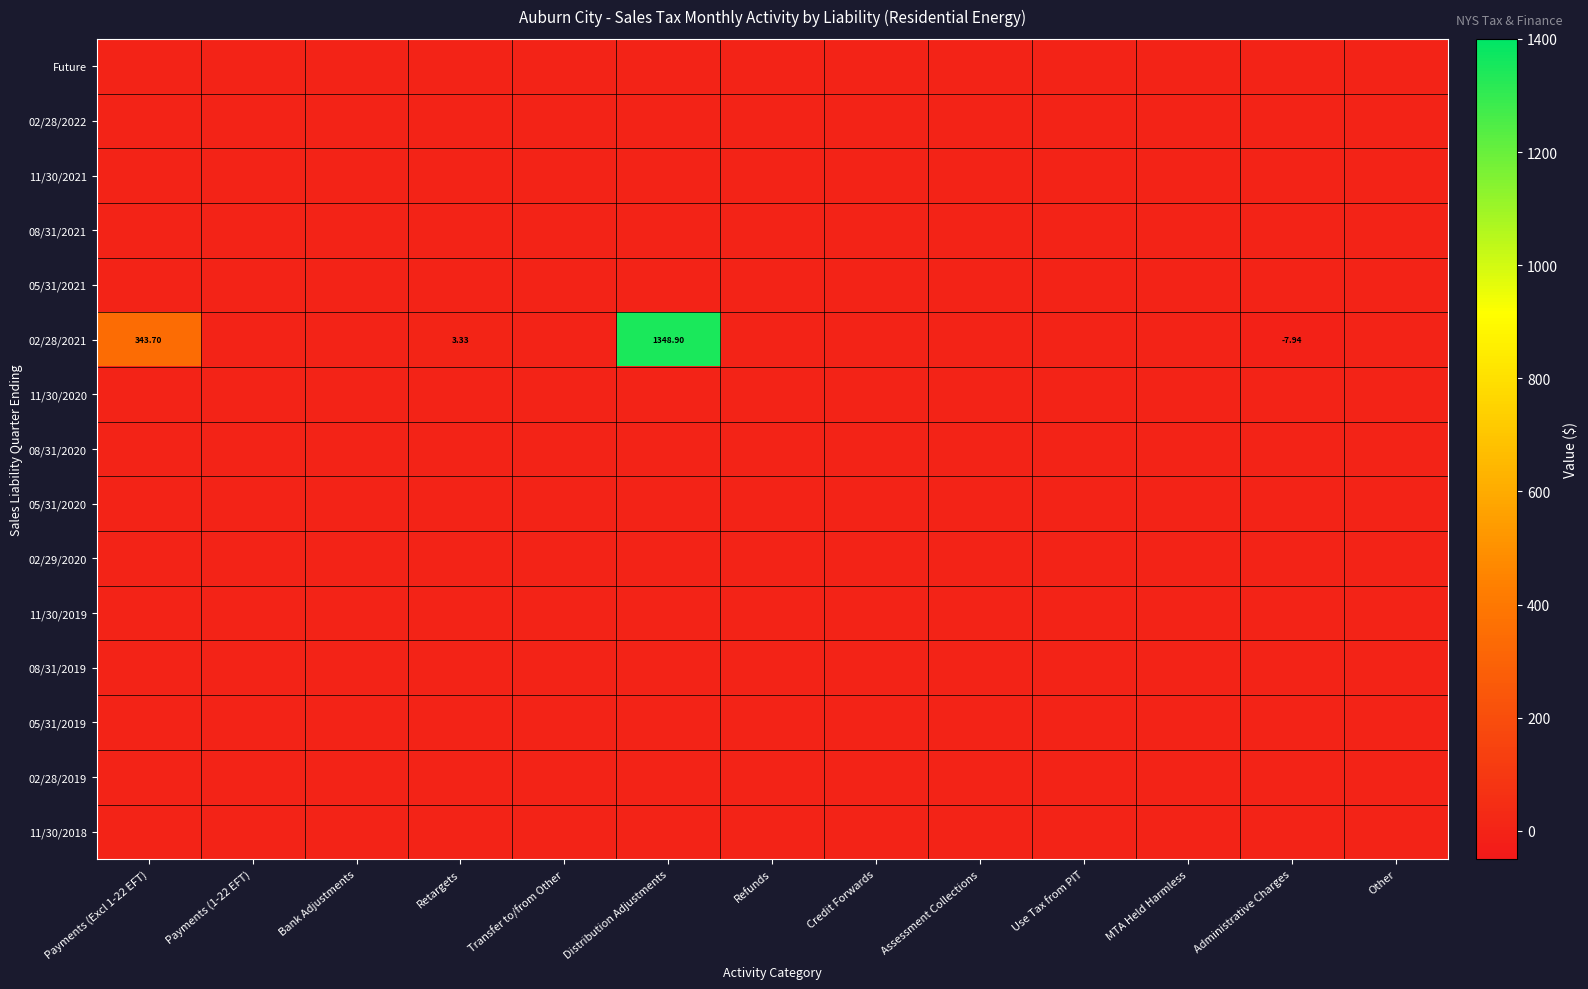

Is the value of 05/31/2021 at Bank Adjustments greater than the value of 05/31/2019 at Credit Forwards?

No